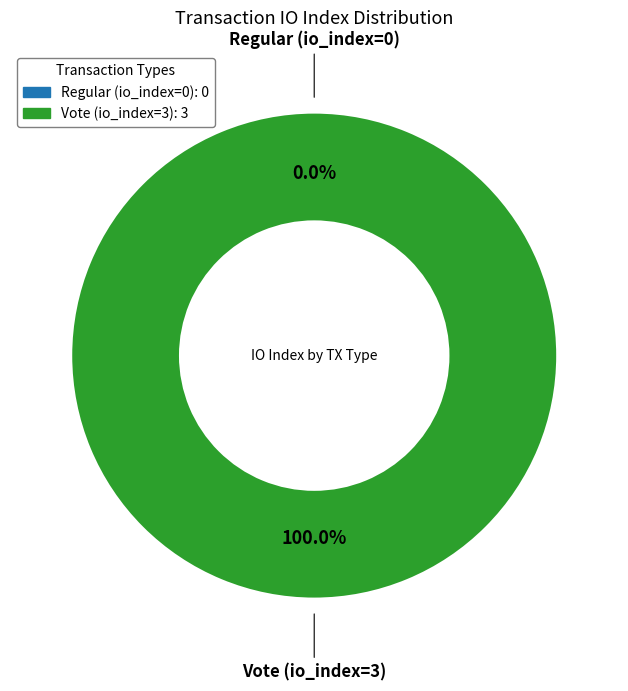

True or false: Vote (io_index=3) accounts for 86% of the total.

False